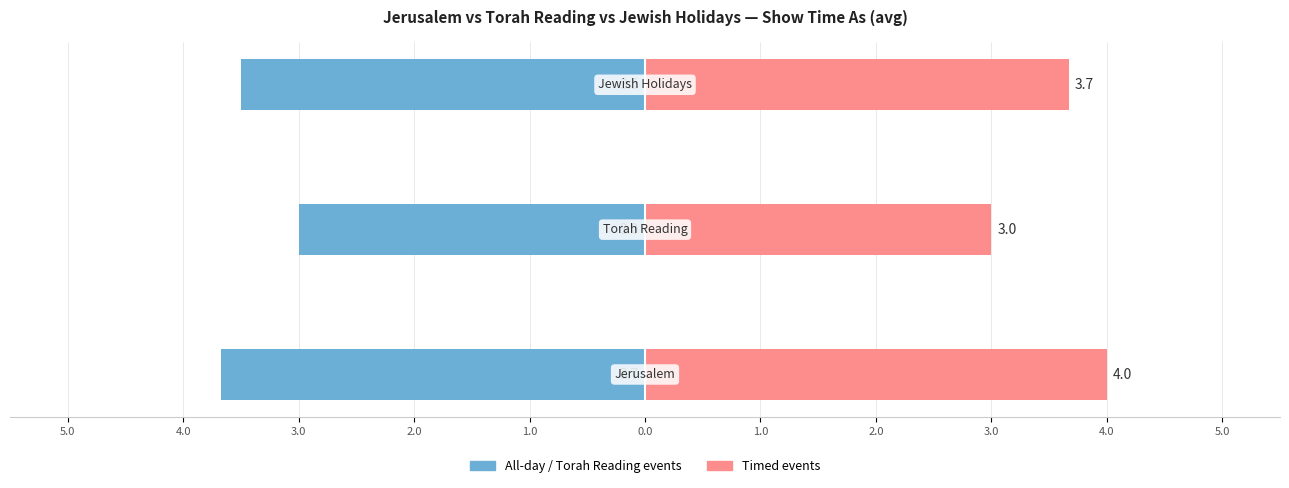

Reading left to right, extract all data points from this chart.

Left group (all-day/Torah): -3.7	-3.0	-3.5
Right group (timed events): 4.0	3.0	3.7